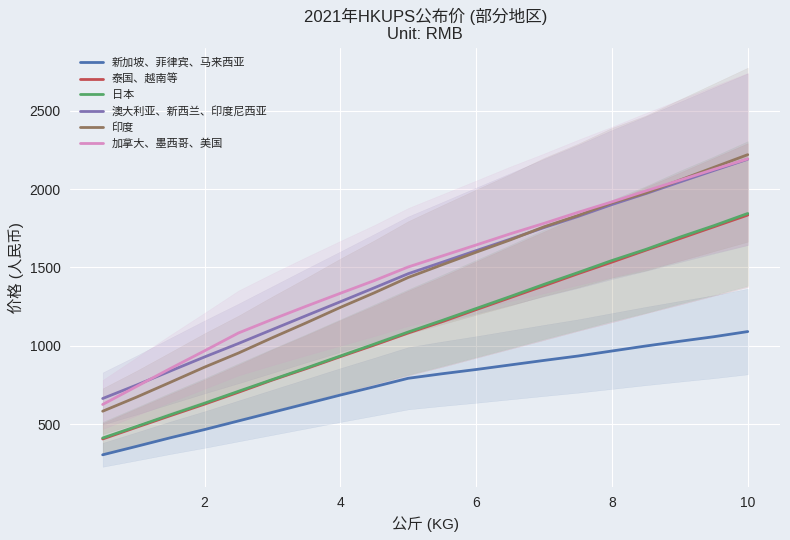

True or false: 印度 and 泰国、越南等 intersect in this chart.

False